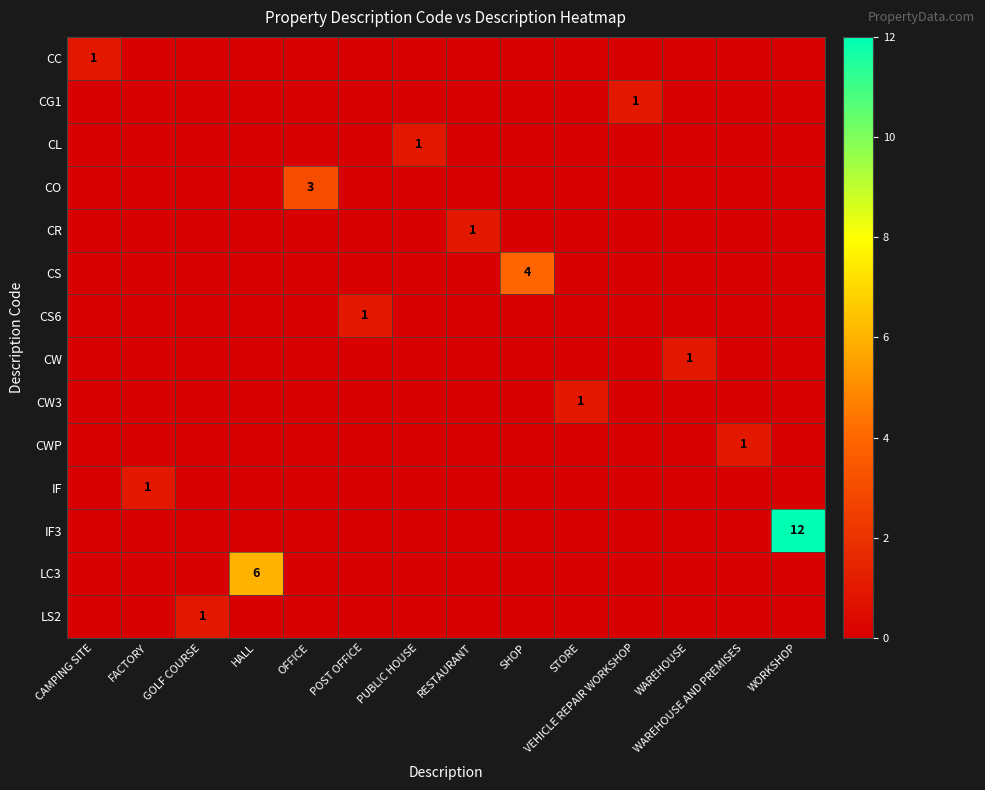

What is the total value across all series at CAMPING SITE?

1